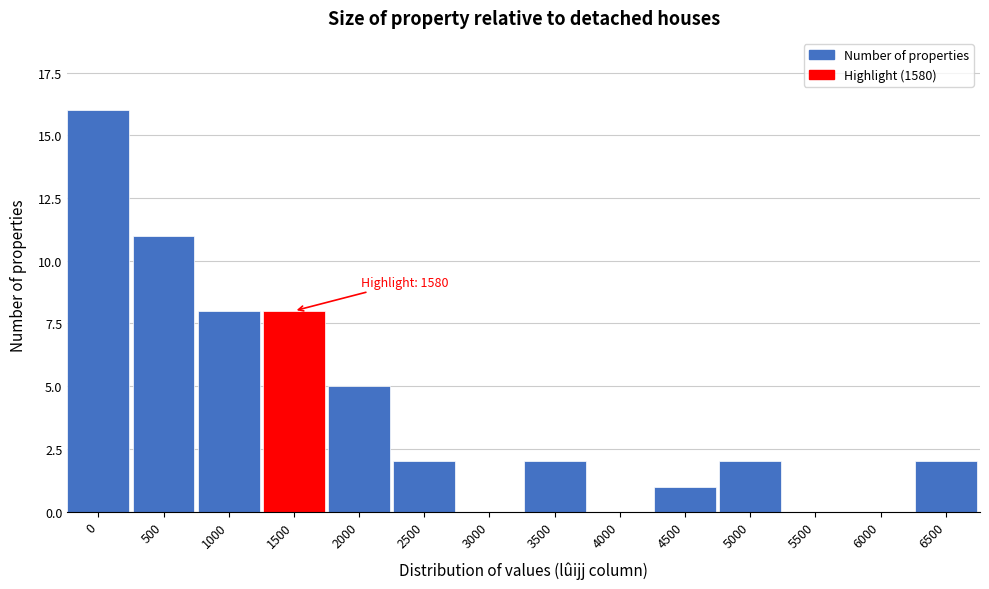

Reading left to right, extract all data points from this chart.

0=16	500=11	1000=8	1500=8	2000=5	2500=2	3000=0	3500=2	4000=0	4500=1	5000=2	5500=0	6000=0	6500=2